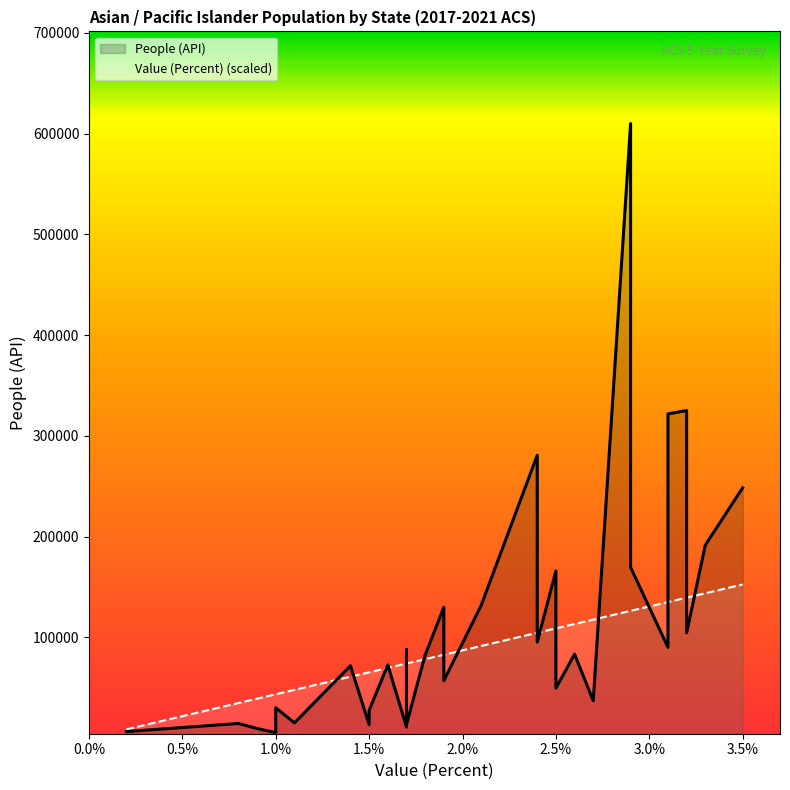

What is the maximum value shown in the chart?

609927.0